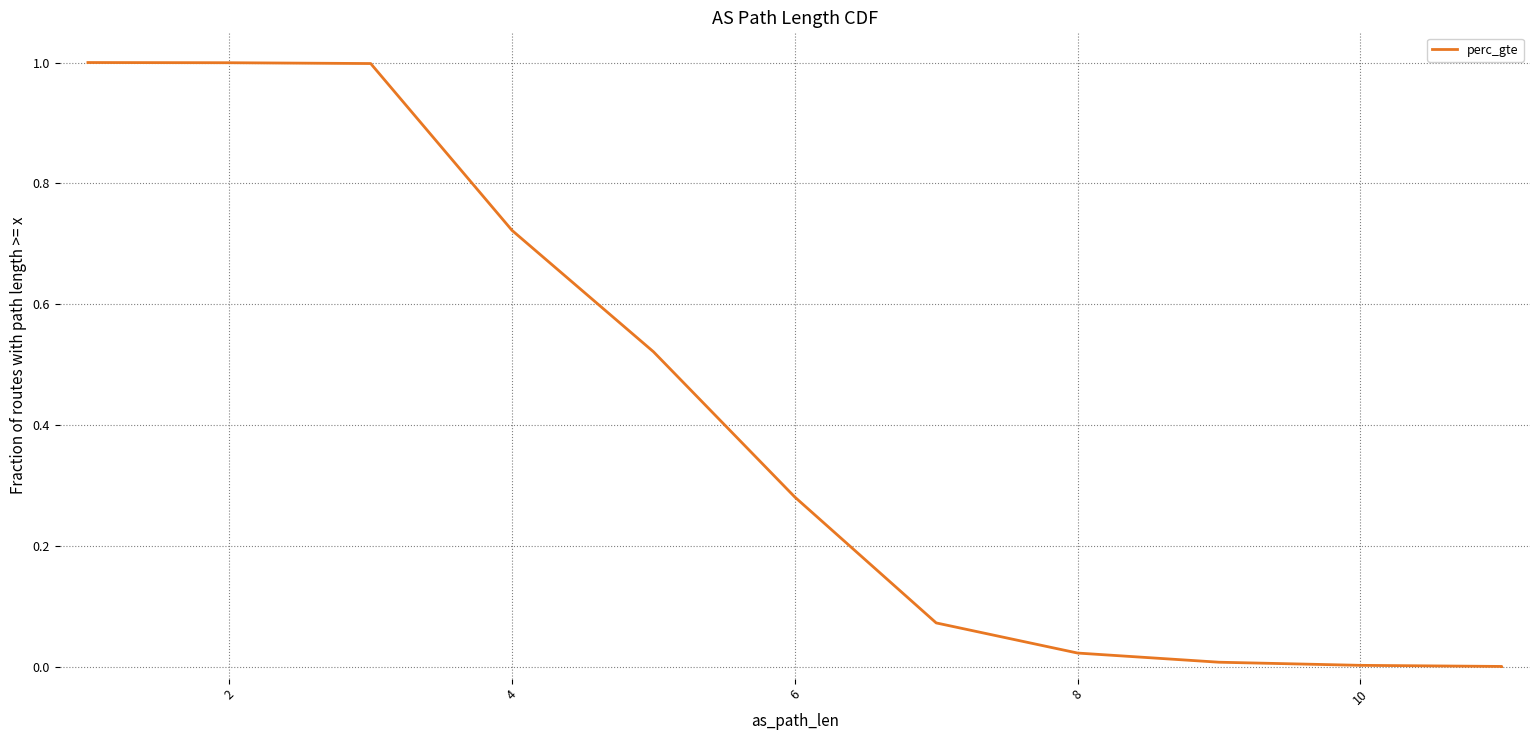

True or false: there are more than 0 points higher than both neighbors.

False